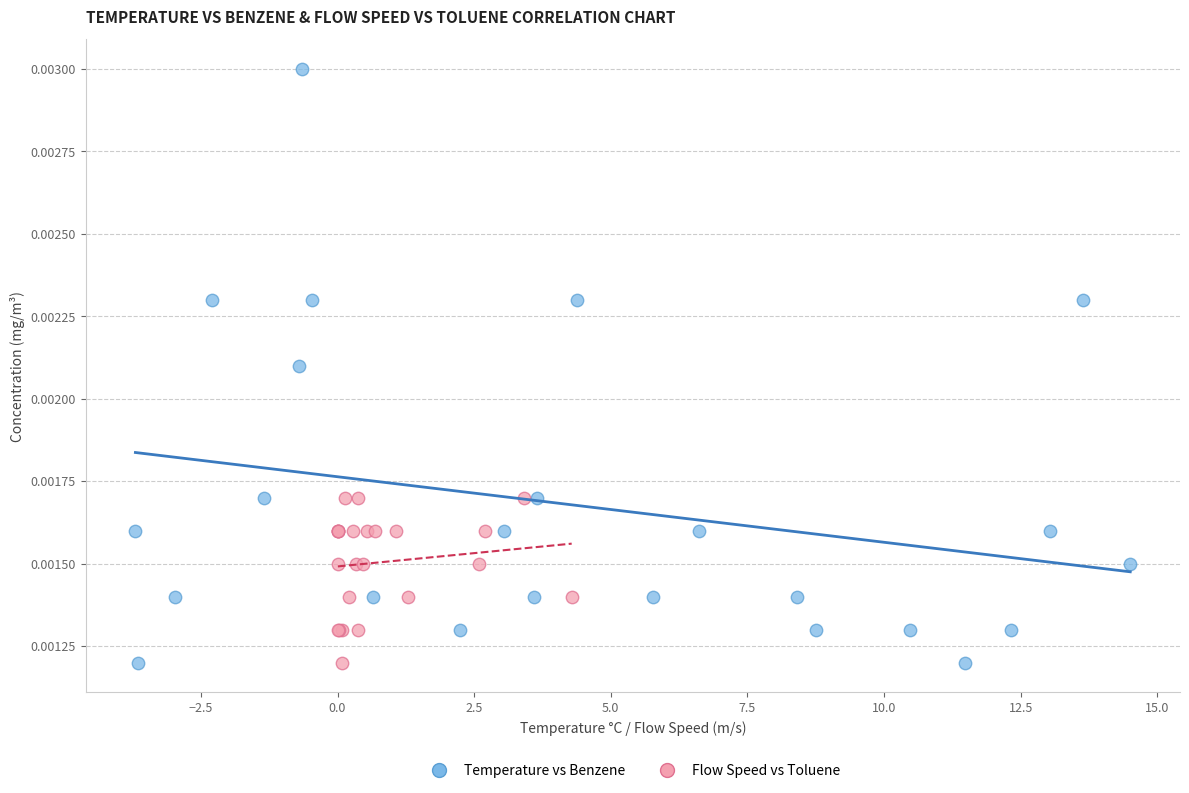

Which series has the widest spread of Y values?

Temperature vs Benzene